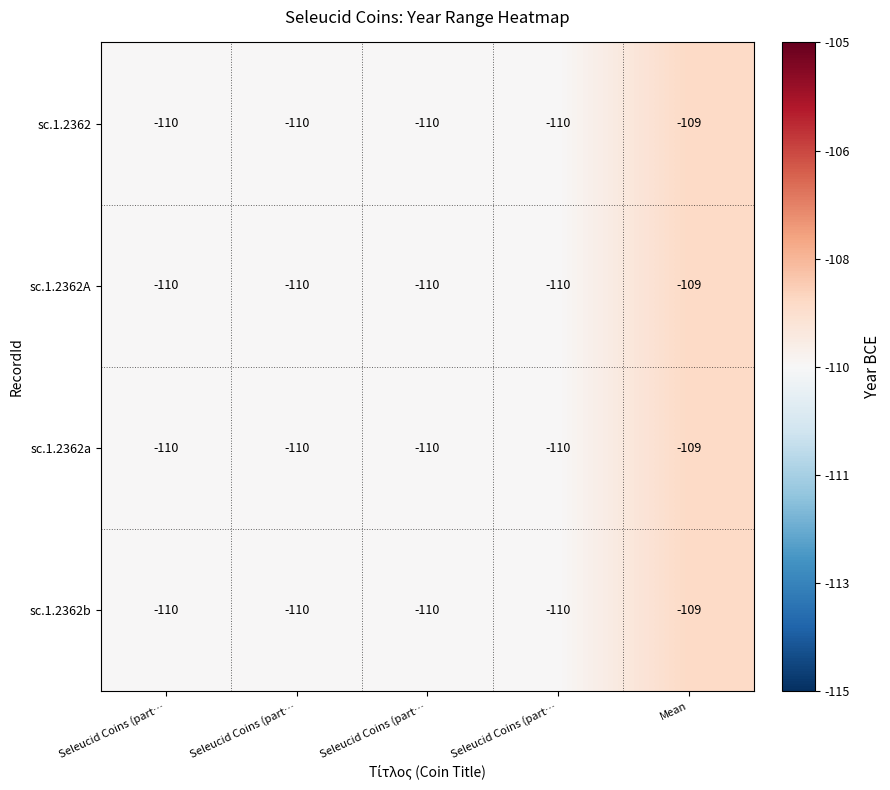

Which label corresponds to the smallest value in the chart?

Seleucid Coins (part…